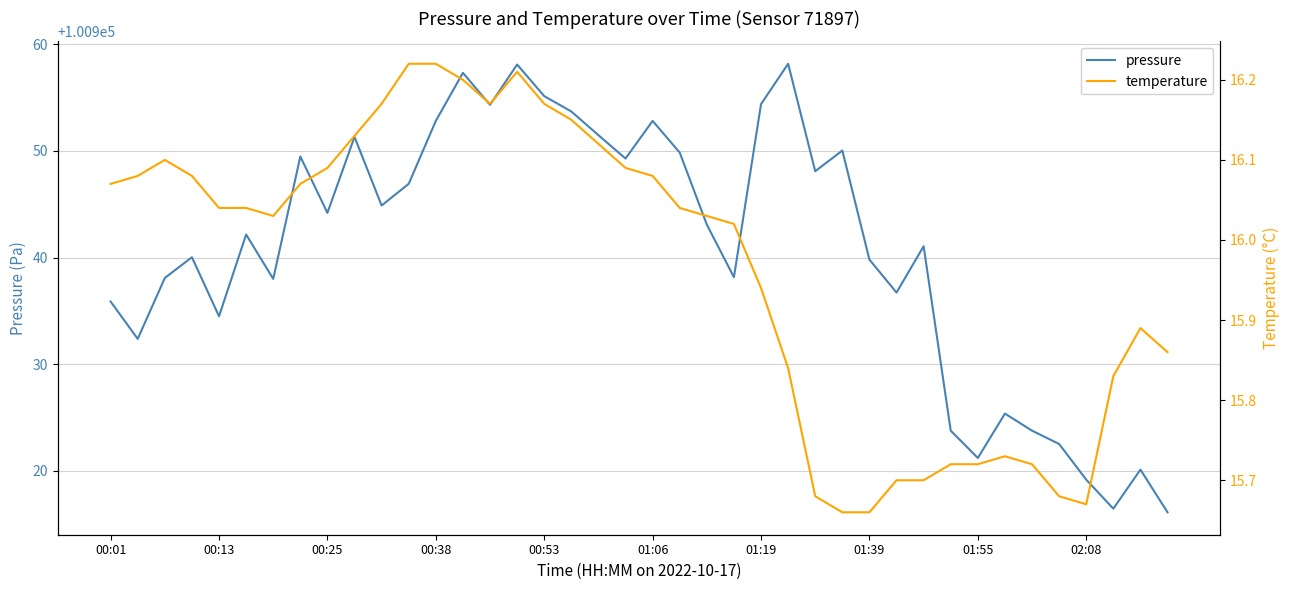

True or false: pressure has a value of 150672.3 at 01:39.

False